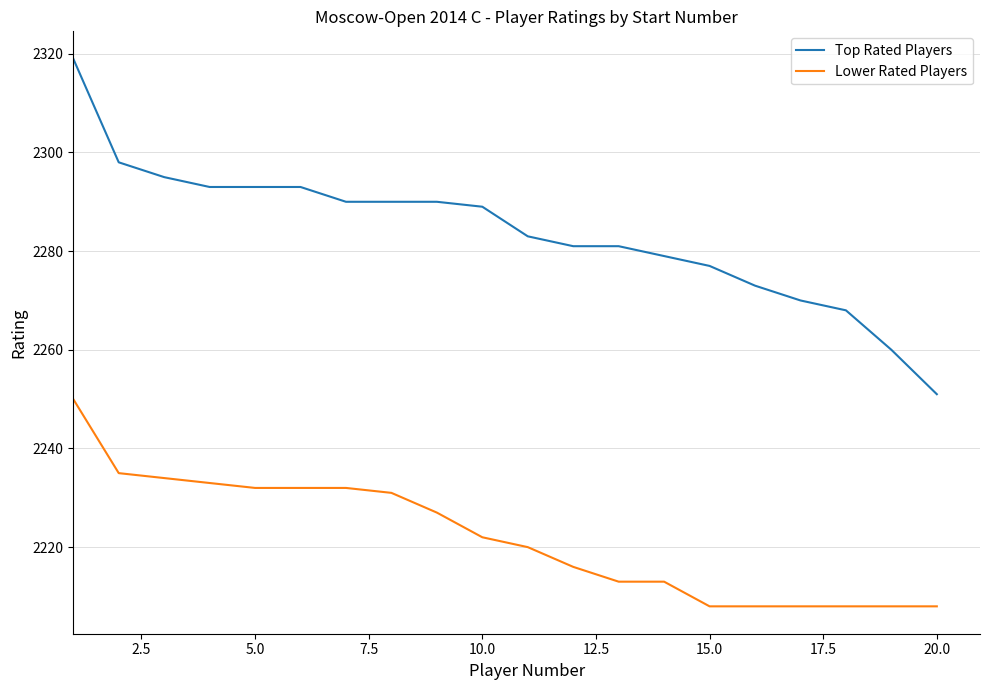

What is the minimum value for Lower Rated Players?

2208